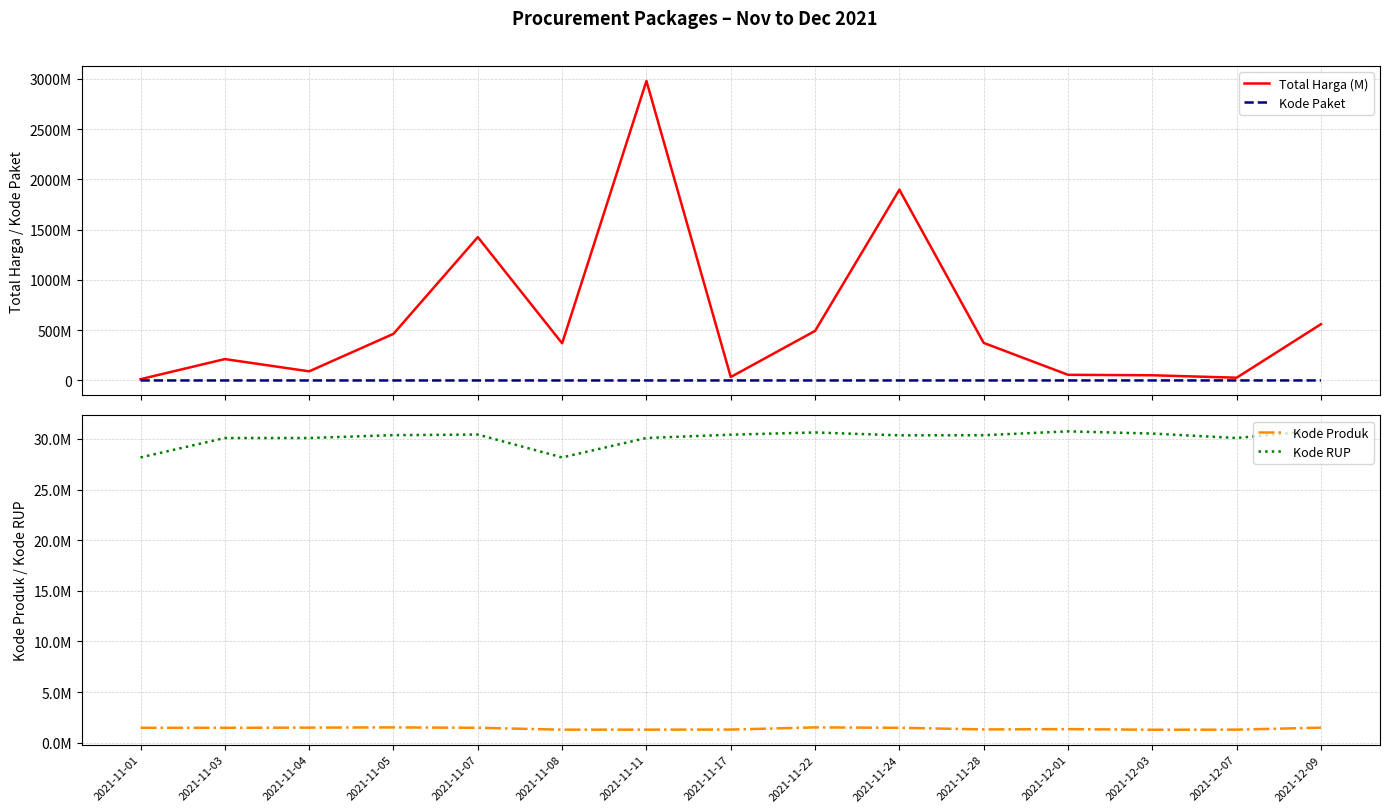

How many lines are shown in the chart?

4